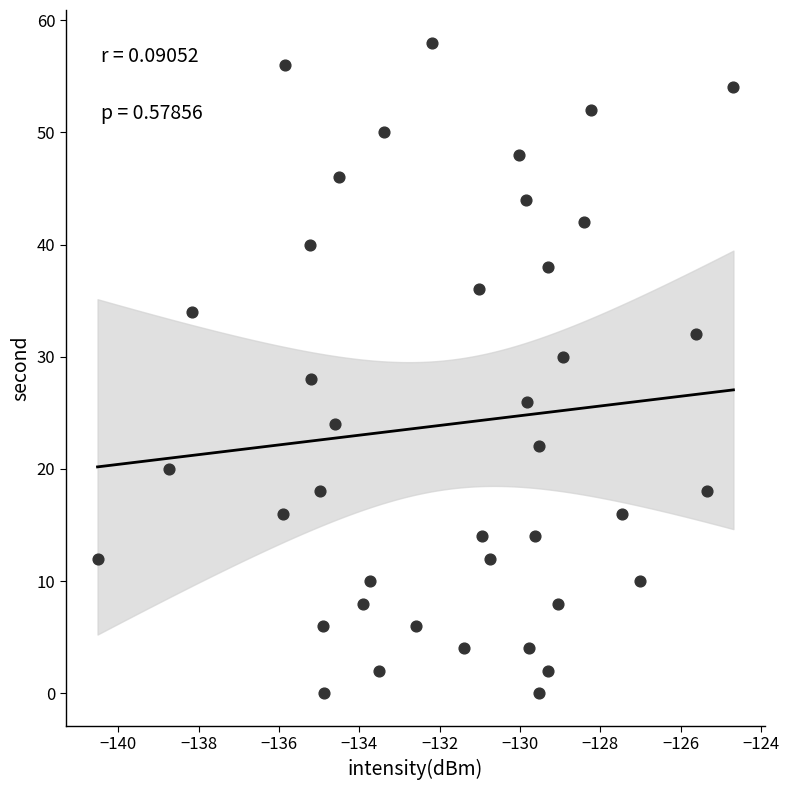

What is the range of Y values (max minus min)?

58